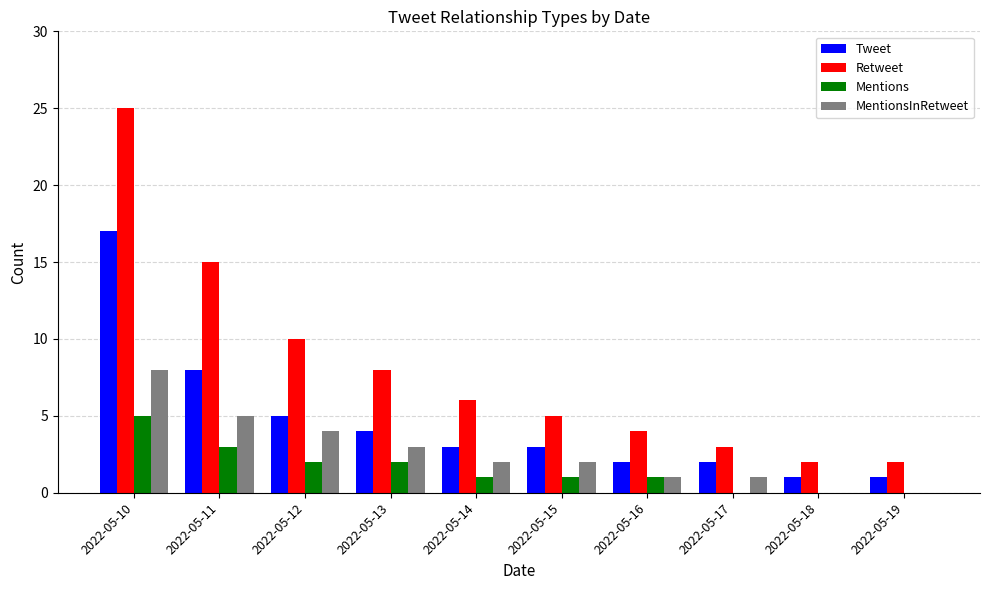

What is the highest value of the Retweet series?

25